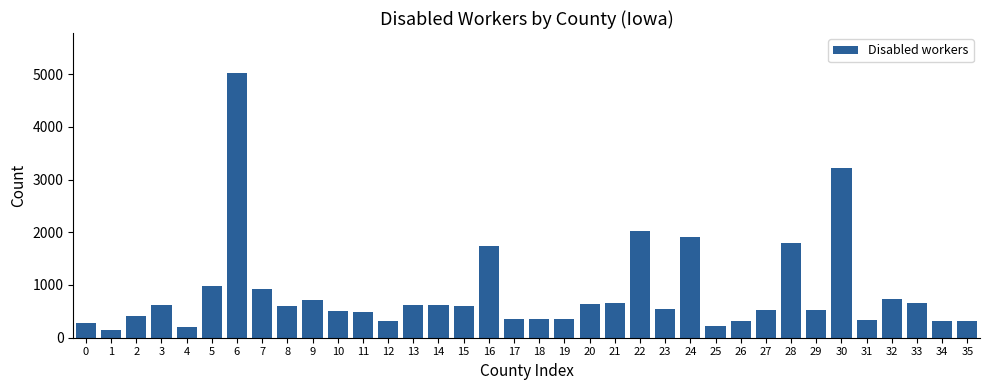

What is the value of the 19th bar from the left?

347